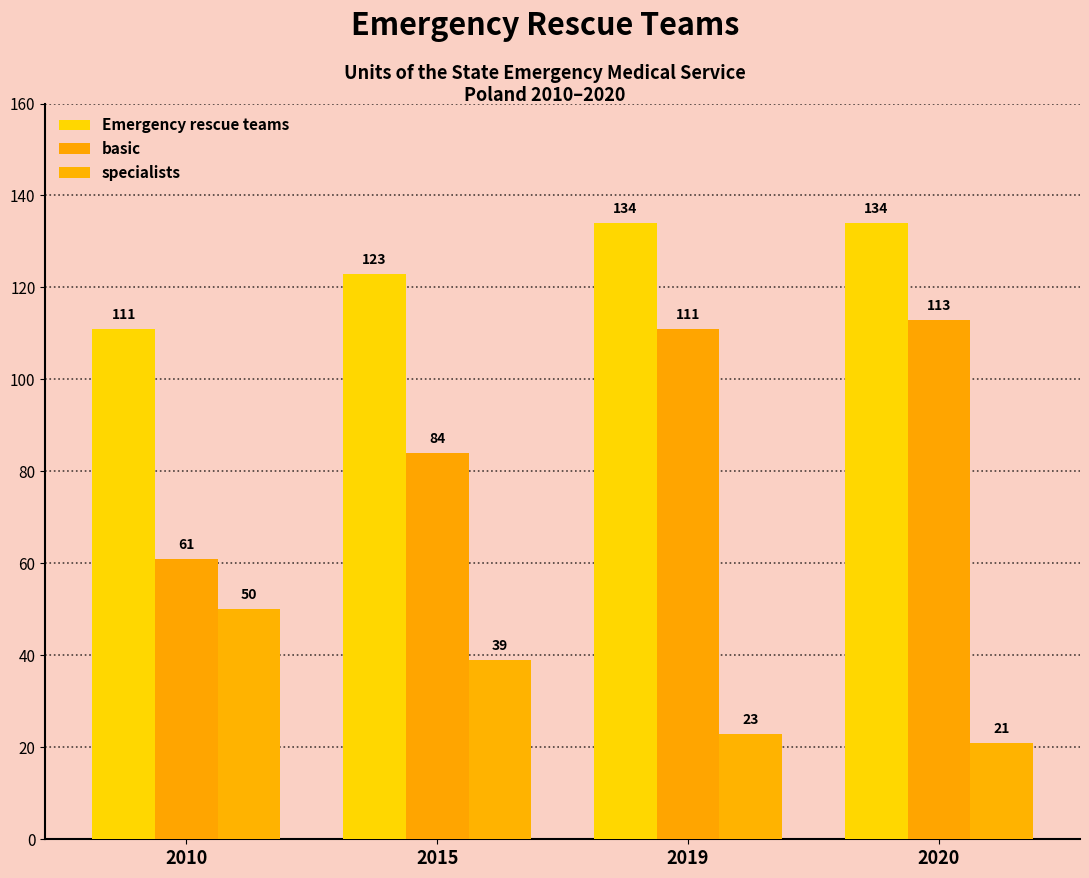

What are all the series names shown in the legend?

Emergency rescue teams, basic, specialists